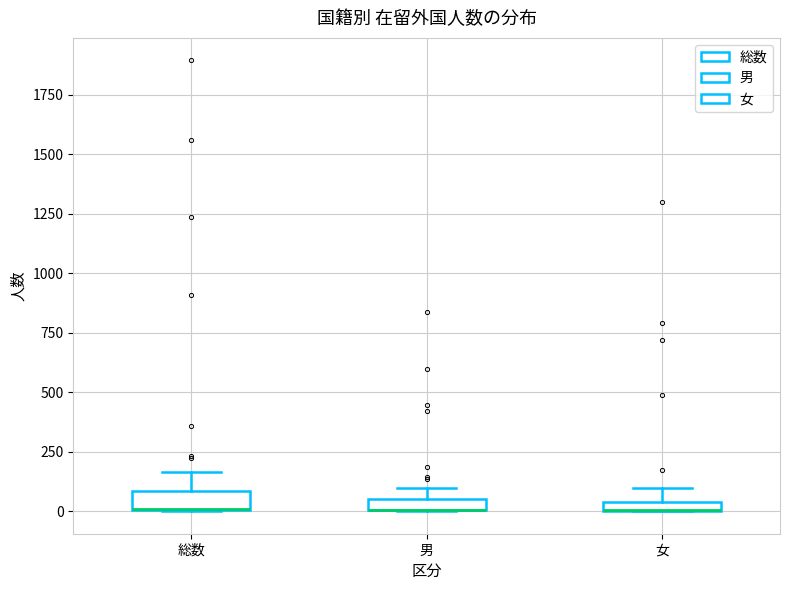

Where does the upper whisker of the box for 総数 end on the y-axis? The values are not printed on the chart, so give them approximately, as read against the axis.

150